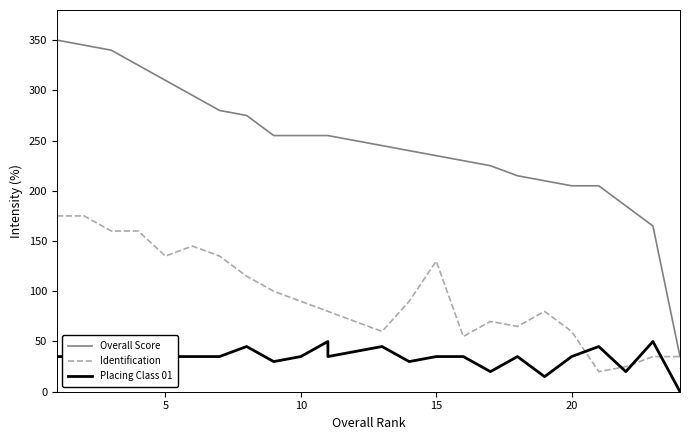

How many values in the Placing Class 01 series exceed 35?

6